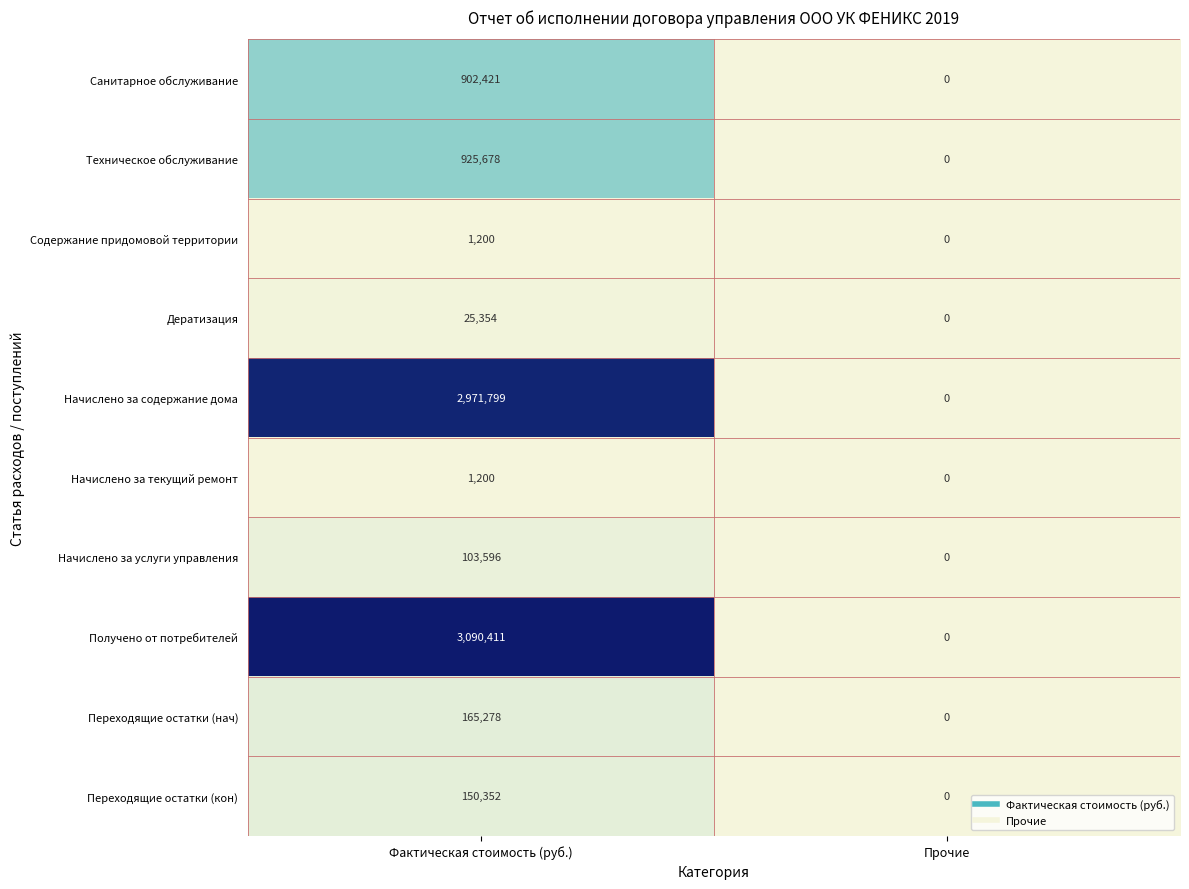

How many data points does each series have?

2